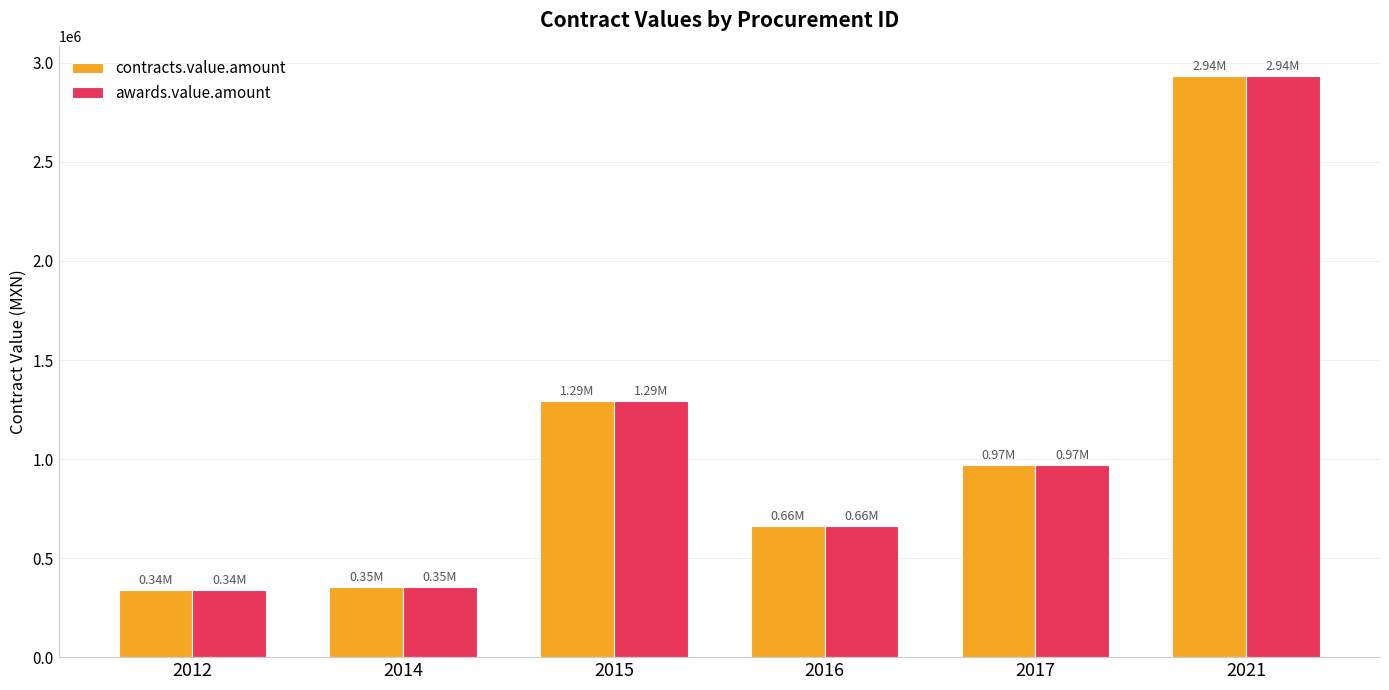

What is the sum of the awards.value.amount values at 2017 and 2021?

3904720.8